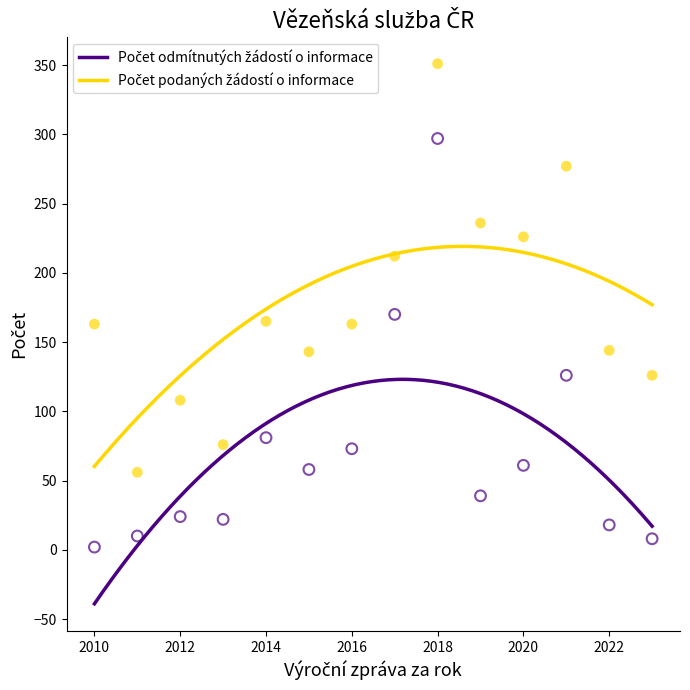

Across all series, what Y value is closest to 176?

170